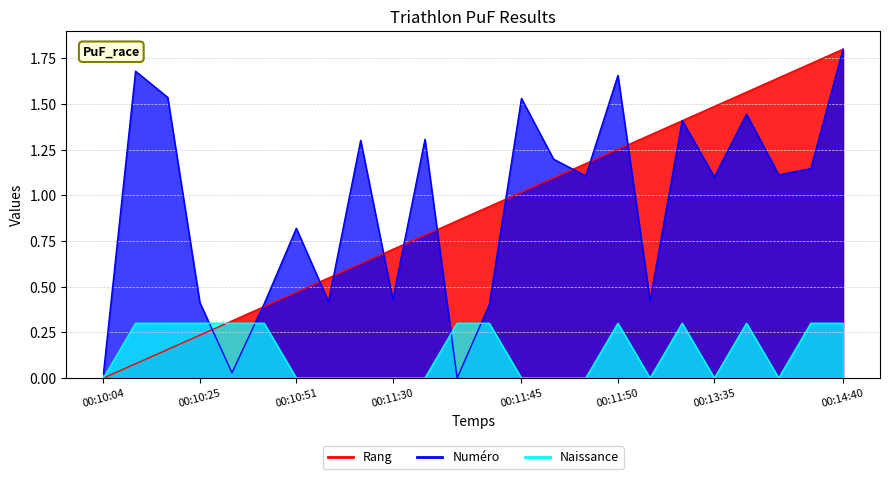

Between 00:10:50 and 00:13:52, which is larger?

00:13:52